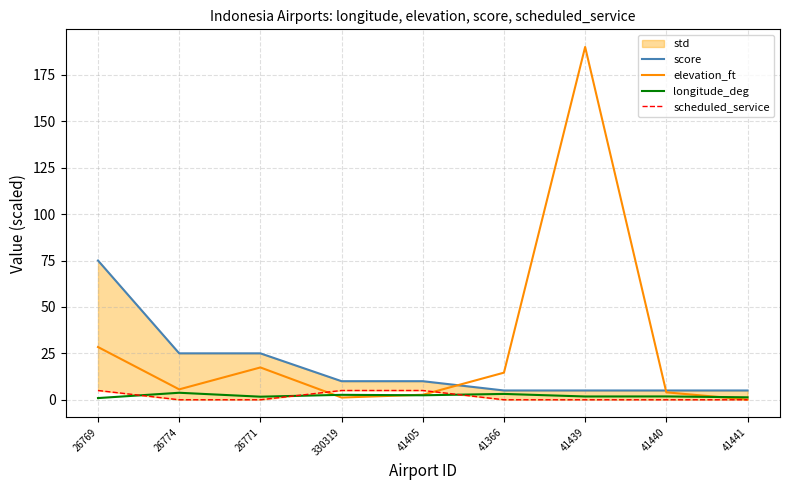

What is the label of the 9th point from the left?

41441